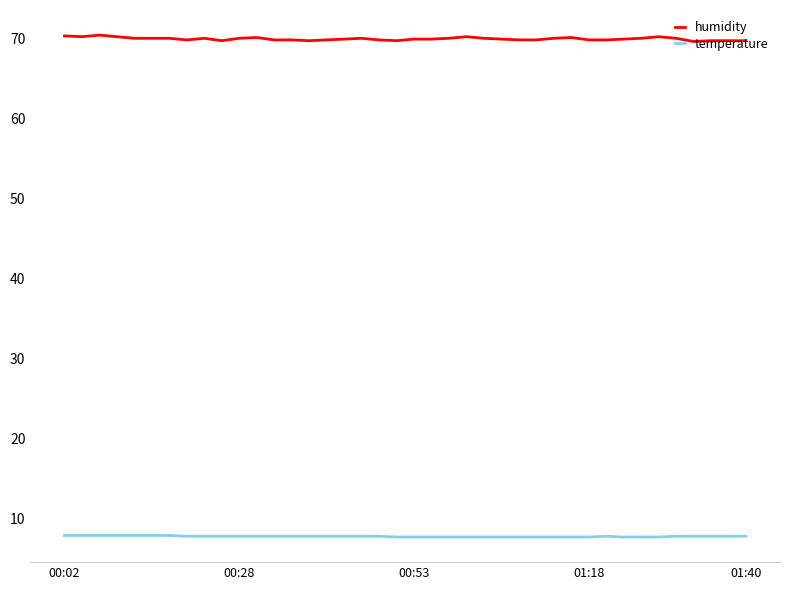

What are all the series names shown in the legend?

humidity, temperature